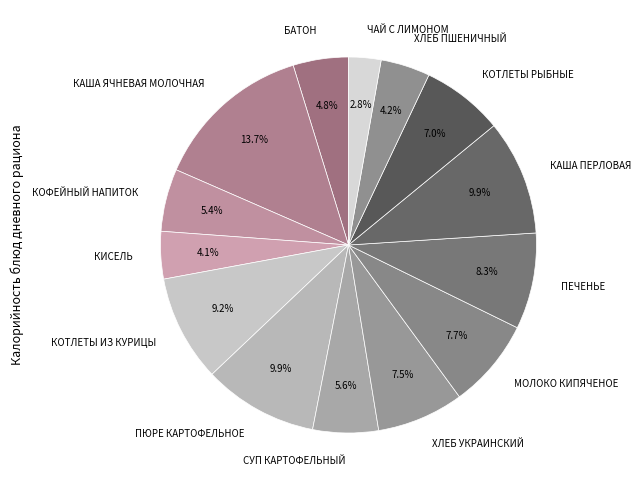

The КАША ПЕРЛОВАЯ slice represents 21% of the pie. True or false?

False